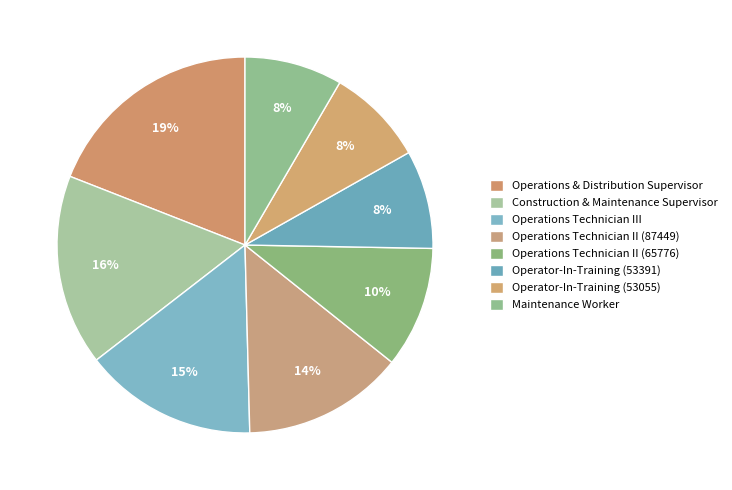

The Operations Technician II (65776) slice represents 10% of the pie. True or false?

True